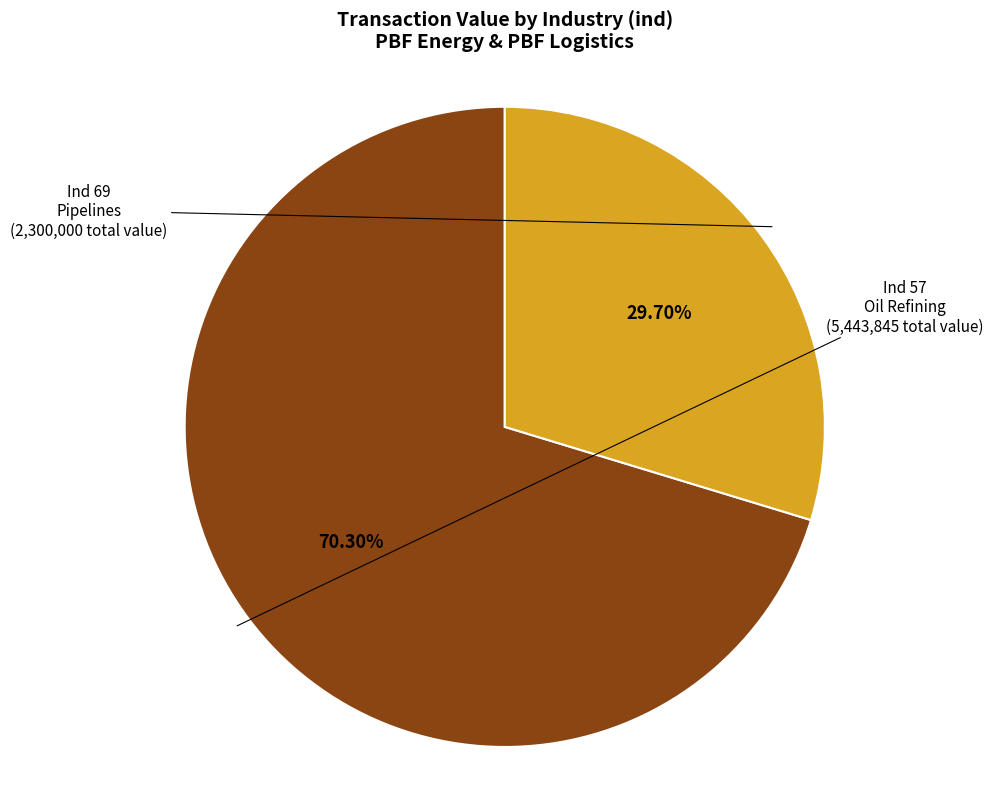

Is there a majority slice in this chart?

Yes